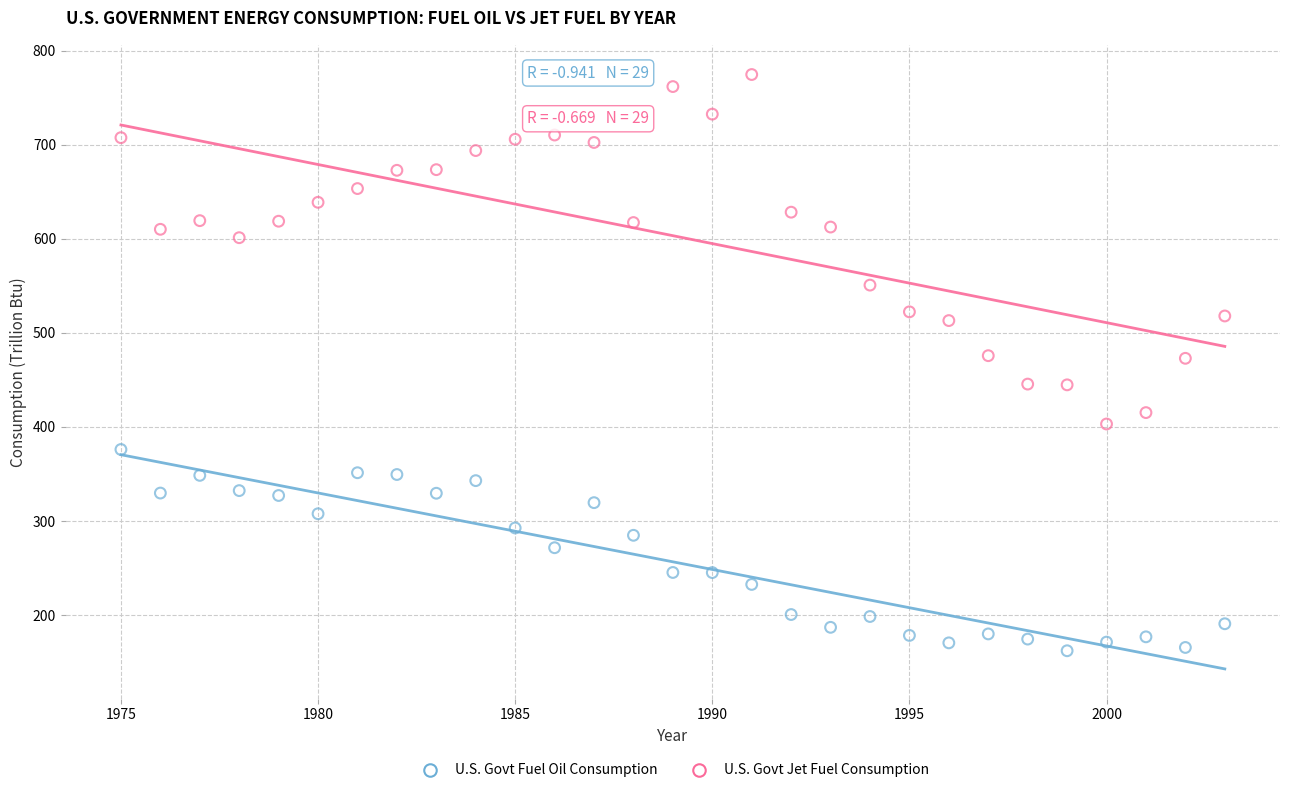

Across all data points, what is the range of Y values (max minus min)?

612.4